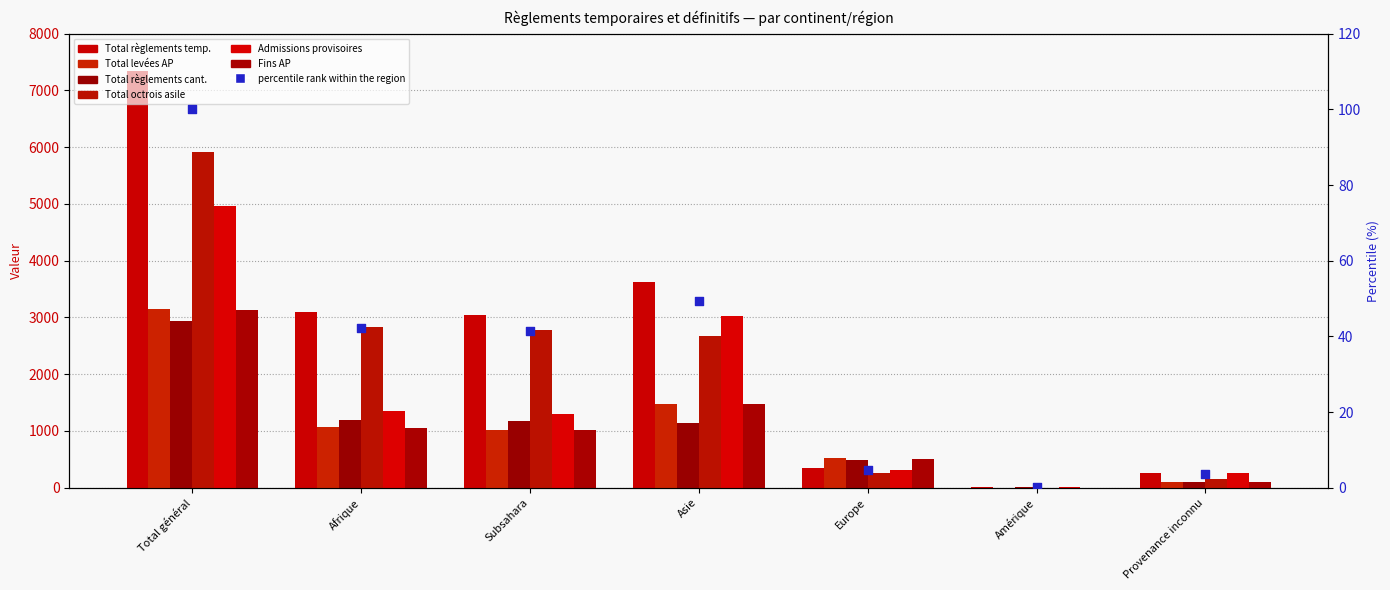

At which category is the sum across all series the highest?

Total général